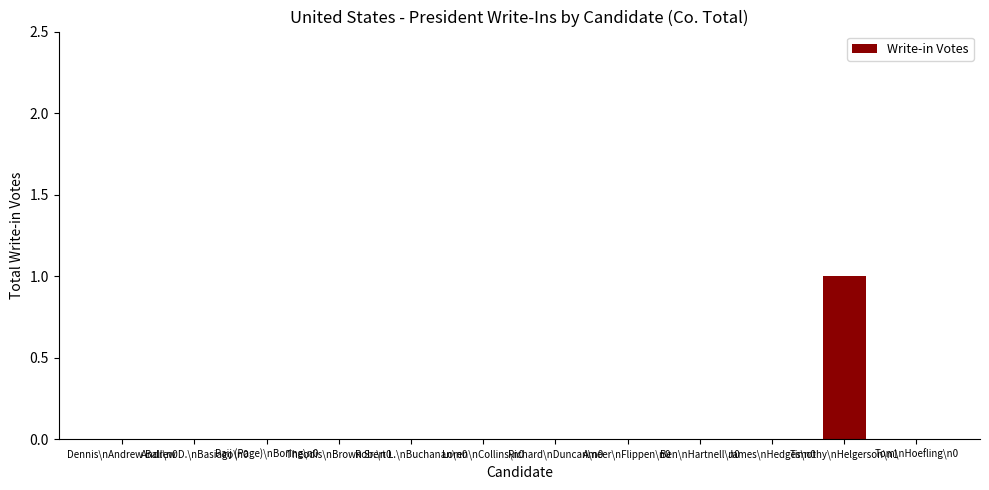

What is the sum of the values at Andrew D.\nBasiago\n0 and Timothy\nHelgerson\n1?

1